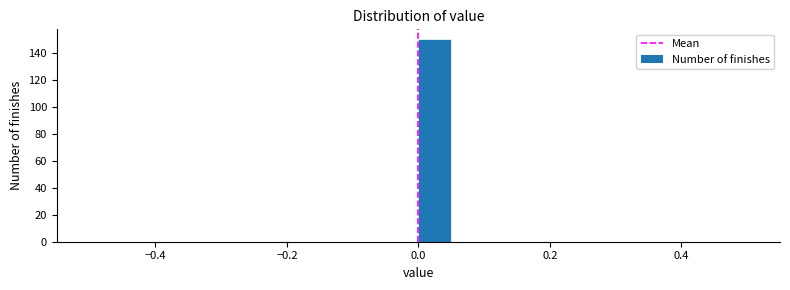

Around what value on the x-axis is the tallest bar? Give the approximate position of its centre, as read against the axis.

0.02